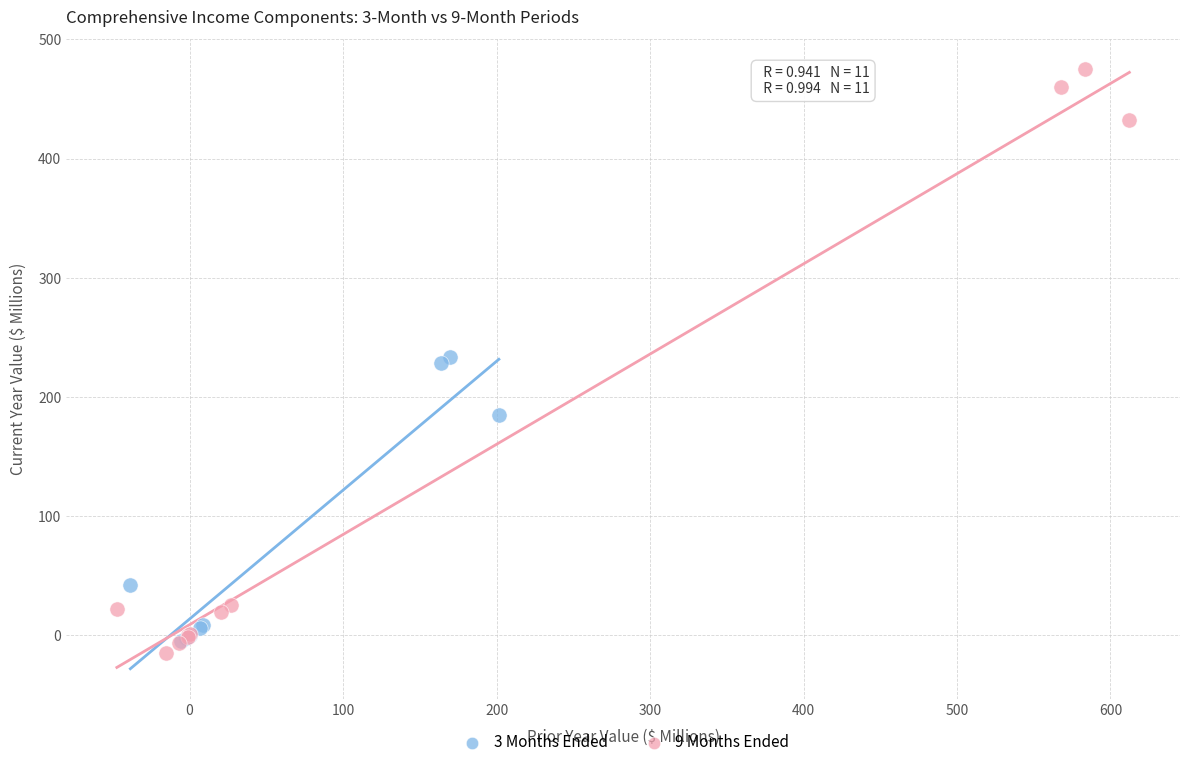

Which series has the widest spread of Y values?

9 Months Ended